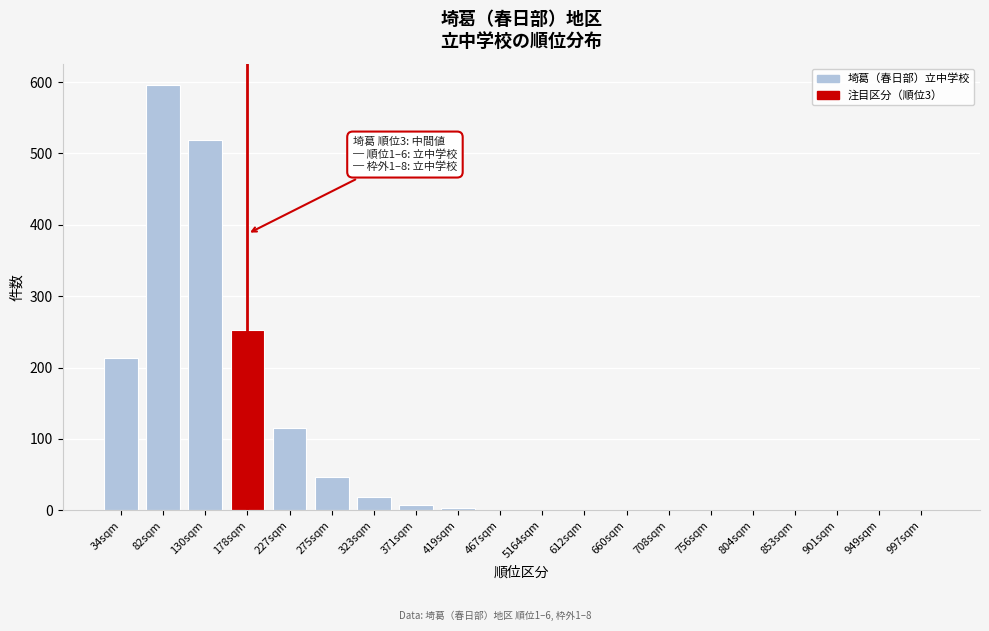

What is the change in value from 34sqm to 227sqm?

-98